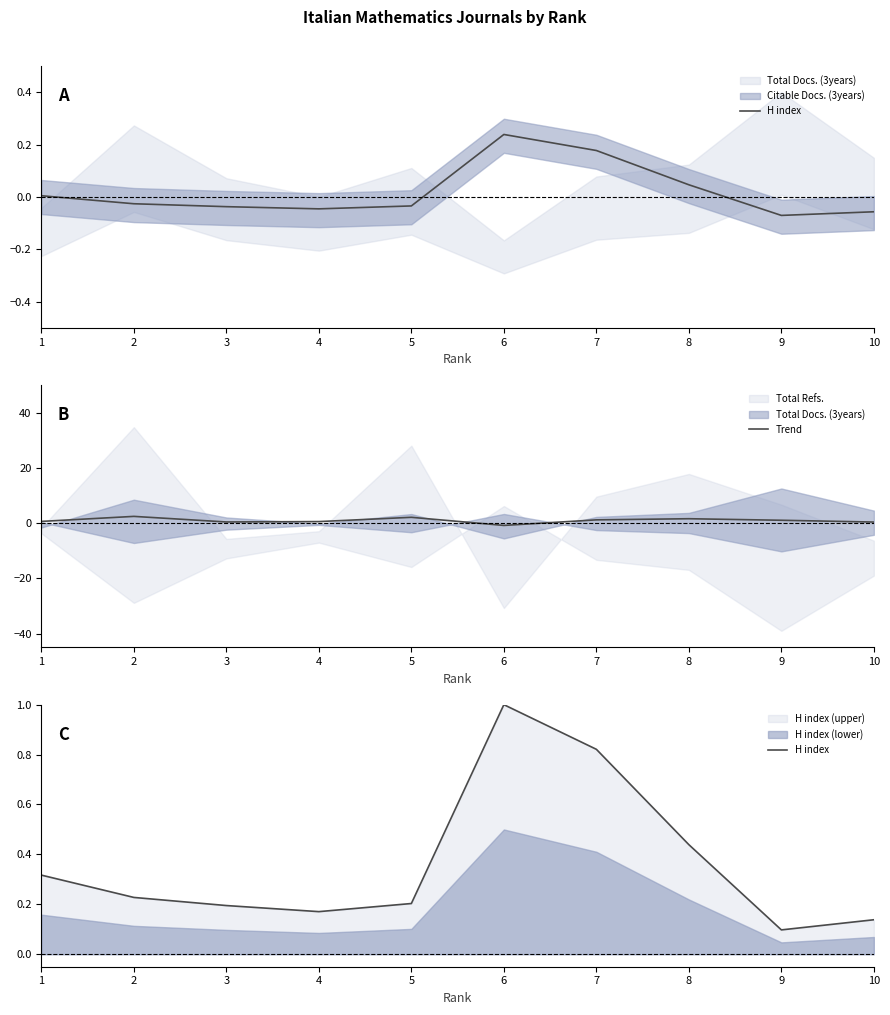

List the labels in order of Trend value, largest first.

2, 5, 8, 7, 9, 1, 4, 3, 10, 6